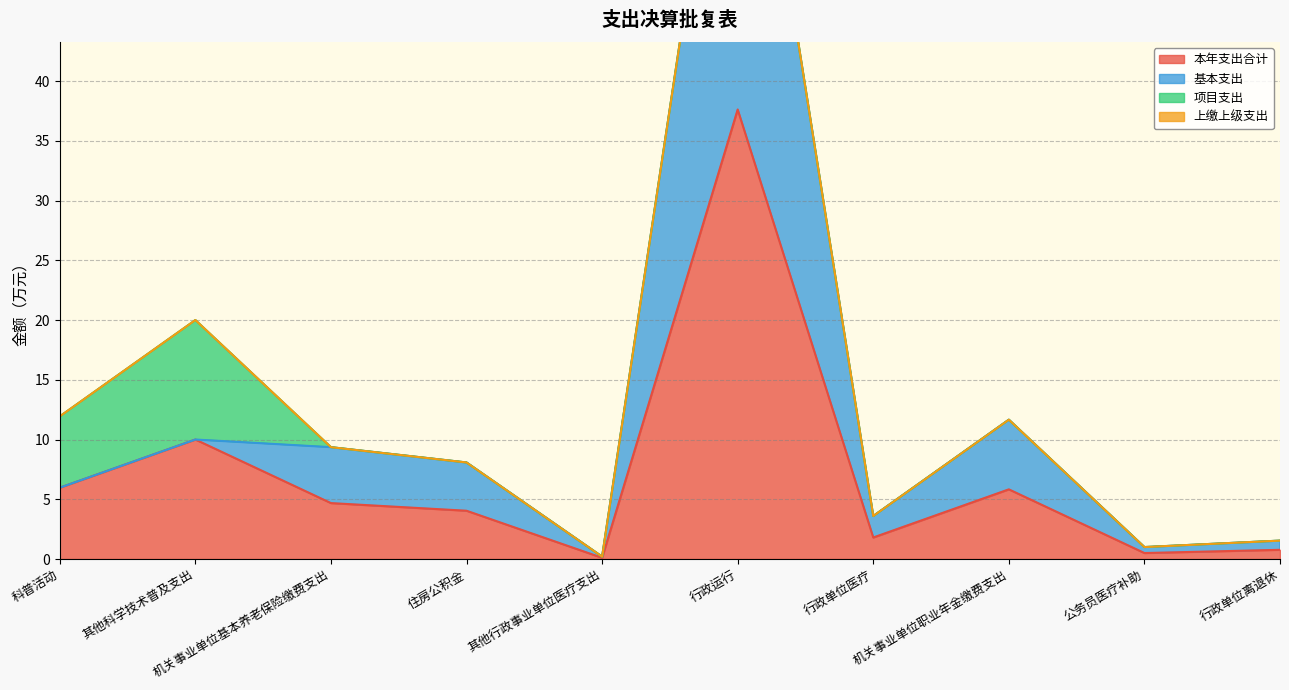

What is the value of the 本年支出合计 point at the 8th from the left?

5.8